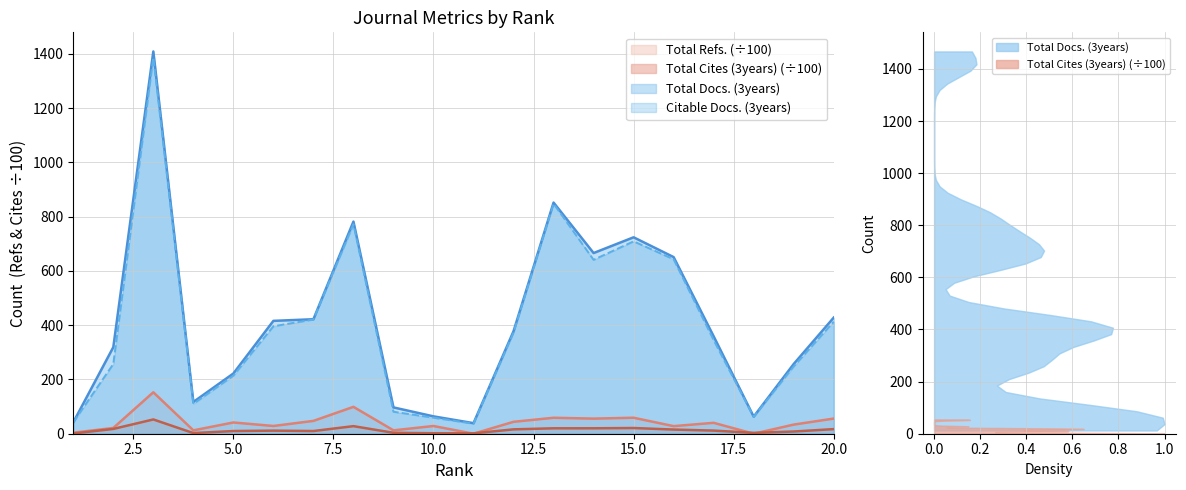

Reading left to right, extract all data points from this chart.

Total Docs. (3years): 1=42.0	2=319.0	3=1409.0	4=117.0	5=222.0	6=416.0	7=422.0	8=782.0	9=97.0	10=64.0	11=39.0	12=378.0	13=852.0	14=666.0	15=724.0	16=651.0	17=359.0	18=63.0	19=257.0	20=428.0
Citable Docs. (3years): 1=42.0	2=257.0	3=1387.0	4=110.0	5=214.0	6=396.0	7=421.0	8=772.0	9=81.0	10=59.0	11=37.0	12=373.0	13=848.0	14=641.0	15=709.0	16=643.0	17=345.0	18=62.0	19=248.0	20=413.0
Total Cites (3years): 1=0.8	2=17.7	3=52.6	4=2.3	5=9.9	6=11.4	7=9.9	8=27.9	9=3.4	10=1.8	11=1.4	12=16.1	13=20.0	14=20.1	15=21.0	16=15.4	17=11.5	18=3.2	19=8.1	20=17.0
Total Refs.: 1=3.7	2=21.2	3=152.7	4=12.4	5=41.4	6=28.5	7=47.3	8=99.0	9=12.4	10=28.4	11=0.0	12=43.9	13=58.8	14=55.7	15=58.9	16=27.9	17=40.2	18=0.0	19=33.6	20=55.8